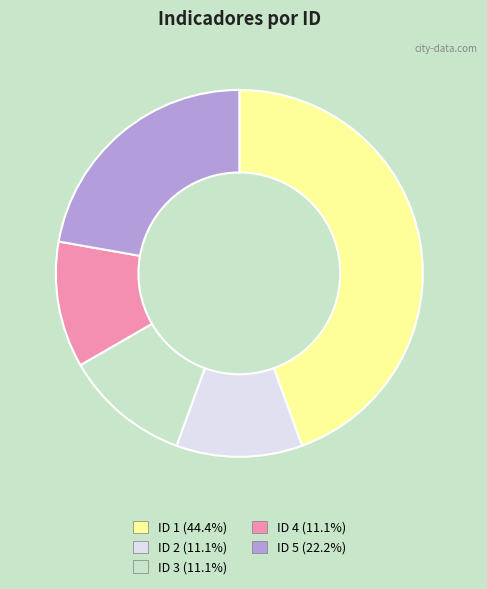

What is the ratio of the value at ID 1 (44.4%) to the value at ID 2 (11.1%)?

4.0